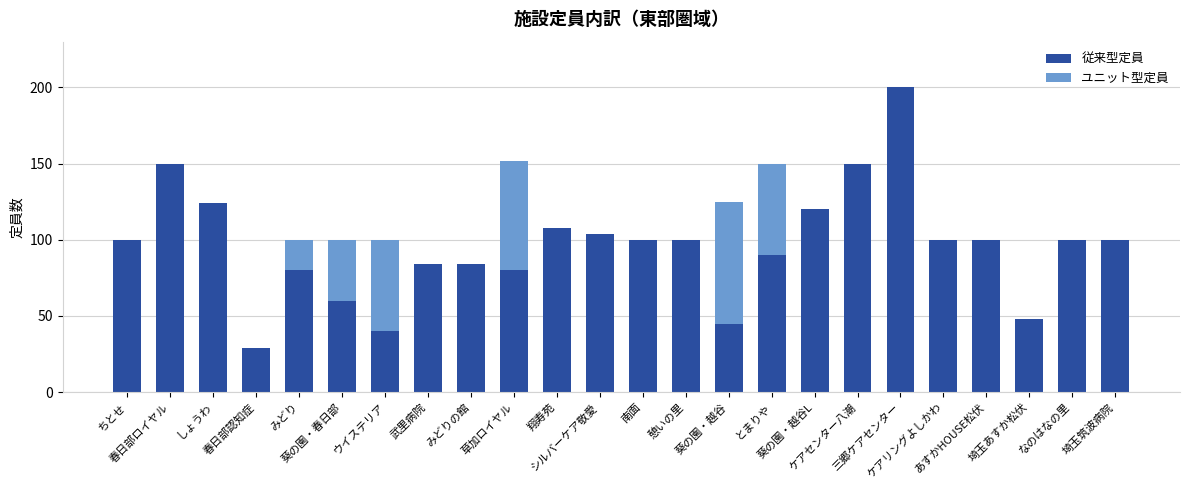

True or false: 従来型定員 has a value of 34 at みどり.

False